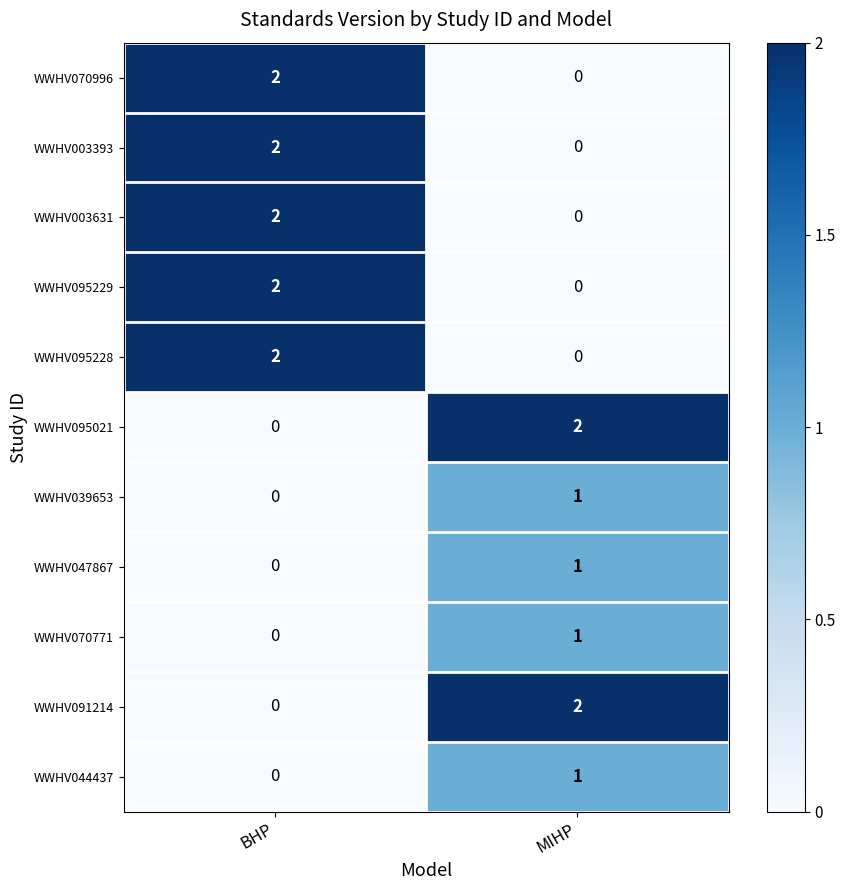

Reading right to left, transcribe all the data shown in this chart.

WWHV070996: MIHP=0	BHP=2
WWHV003393: MIHP=0	BHP=2
WWHV003631: MIHP=0	BHP=2
WWHV095229: MIHP=0	BHP=2
WWHV095228: MIHP=0	BHP=2
WWHV095021: MIHP=2	BHP=0
WWHV039653: MIHP=1	BHP=0
WWHV047867: MIHP=1	BHP=0
WWHV070771: MIHP=1	BHP=0
WWHV091214: MIHP=2	BHP=0
WWHV044437: MIHP=1	BHP=0